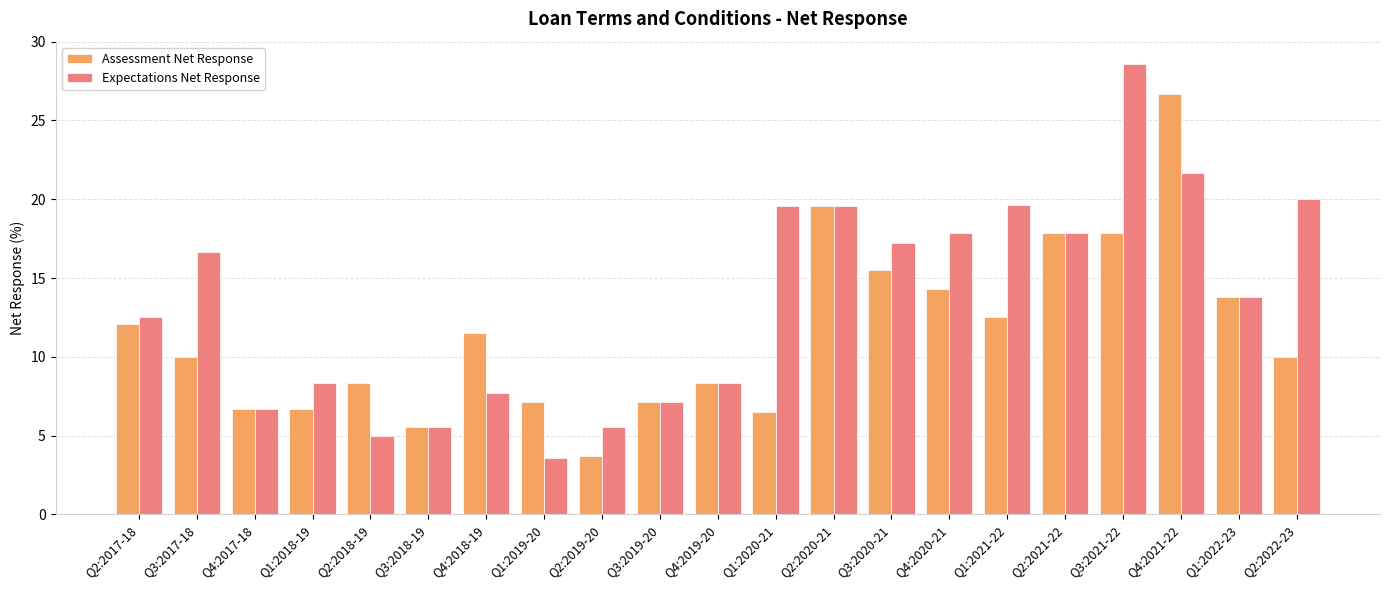

What position from the left is Q4:2017-18?

3